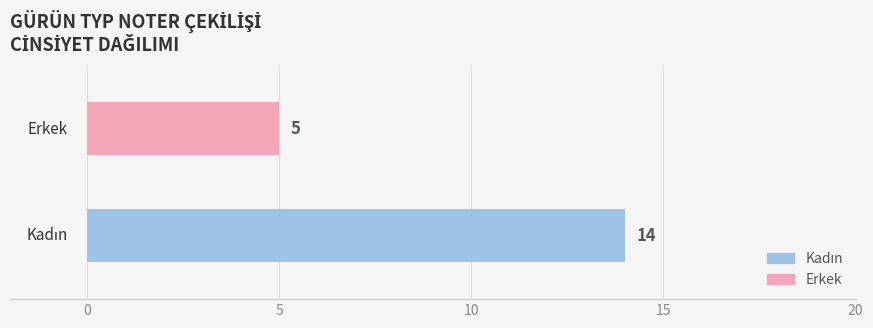

What is the highest value of the Erkek series?

5